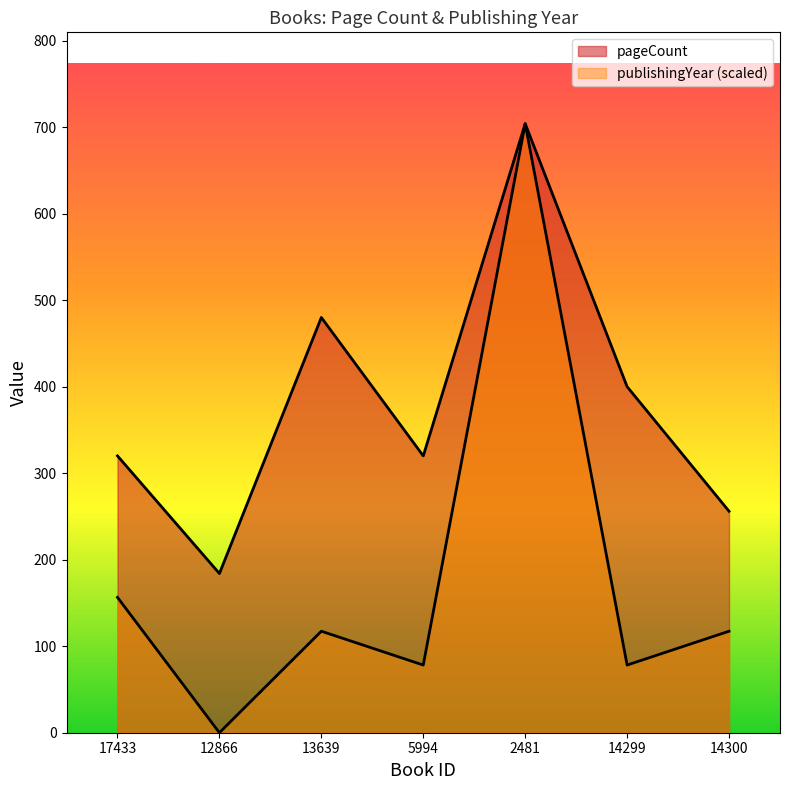

List the series in order of their peak value, lowest first.

pageCount, publishingYear